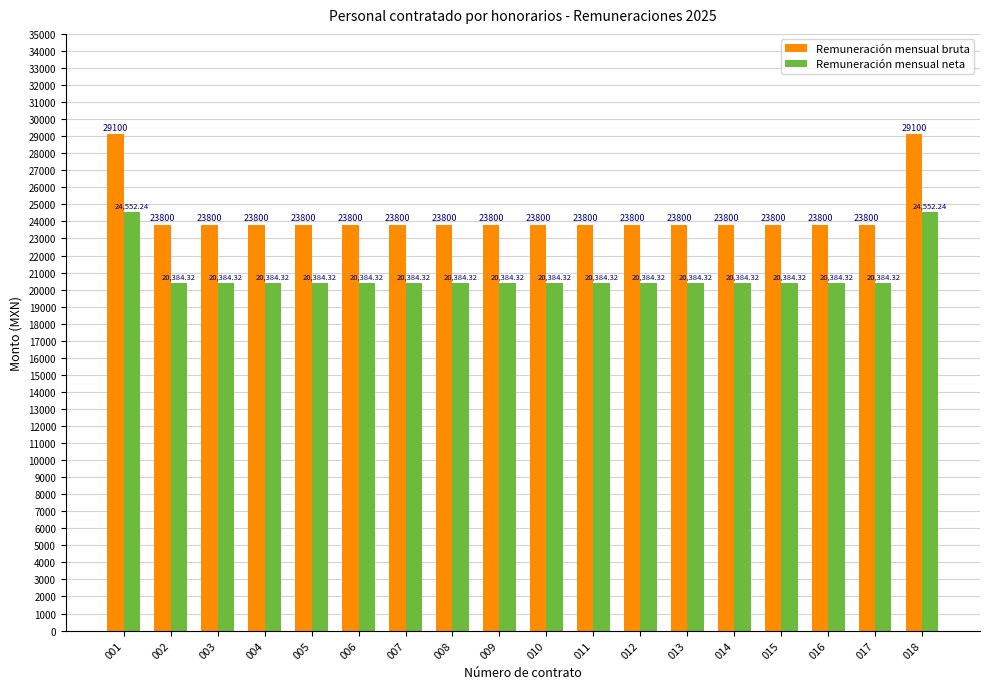

Which series has the largest range (max minus min)?

Remuneración mensual bruta